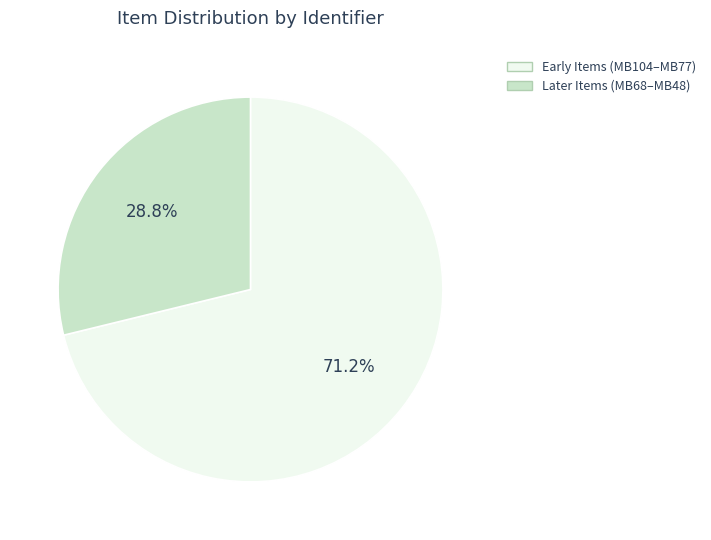

Is there a majority slice in this chart?

Yes